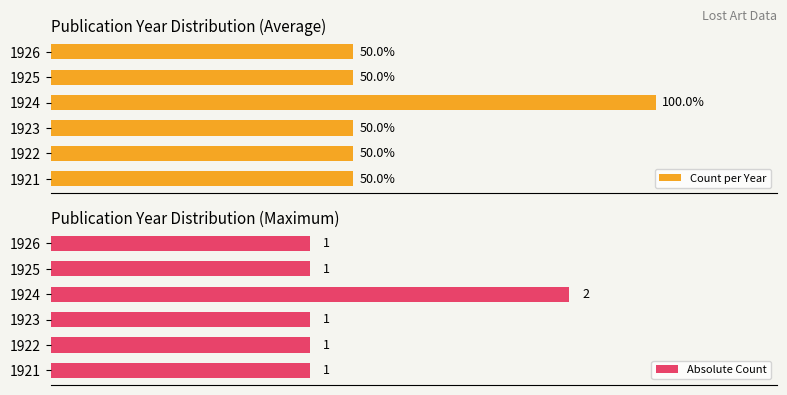

How many groups of bars are there?

6